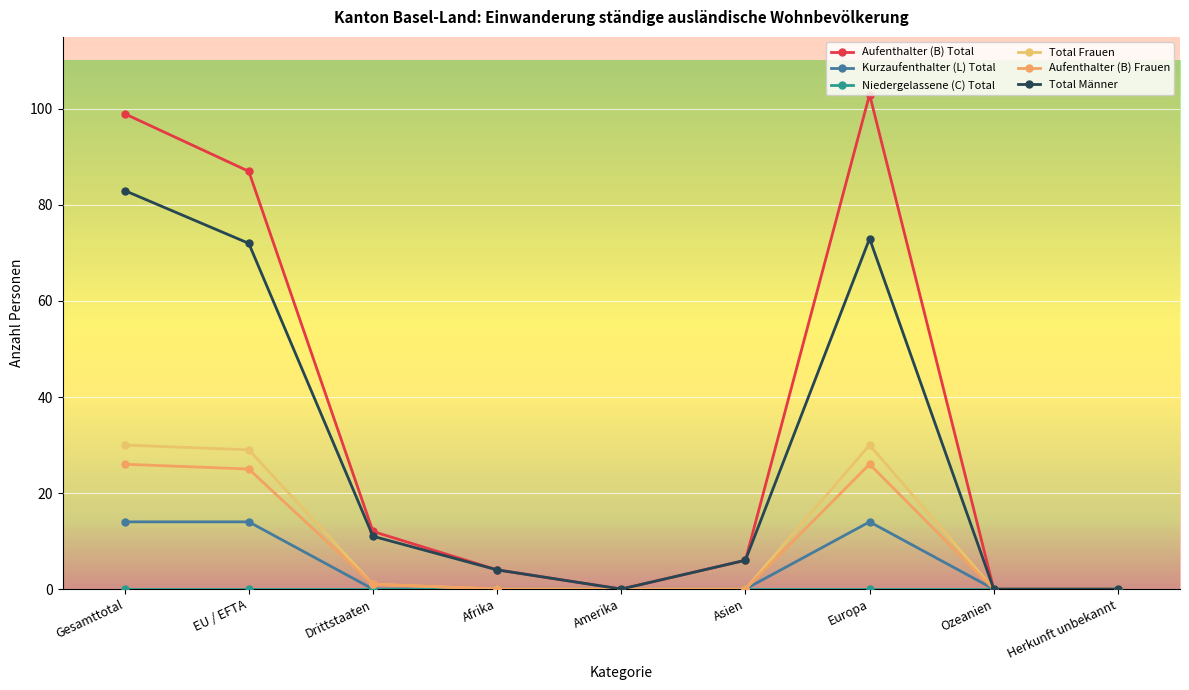

How many data points does each series have?

9